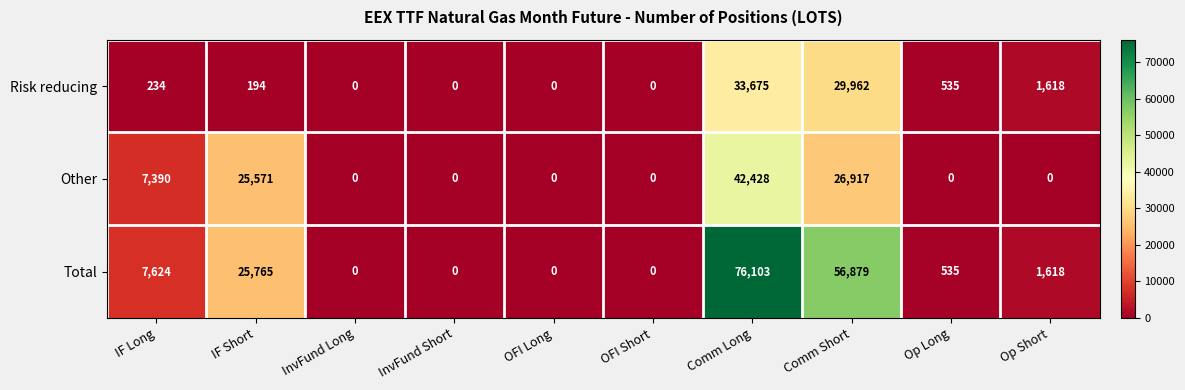

Between Comm Long and Op Short, which series saw the biggest shift?

Total